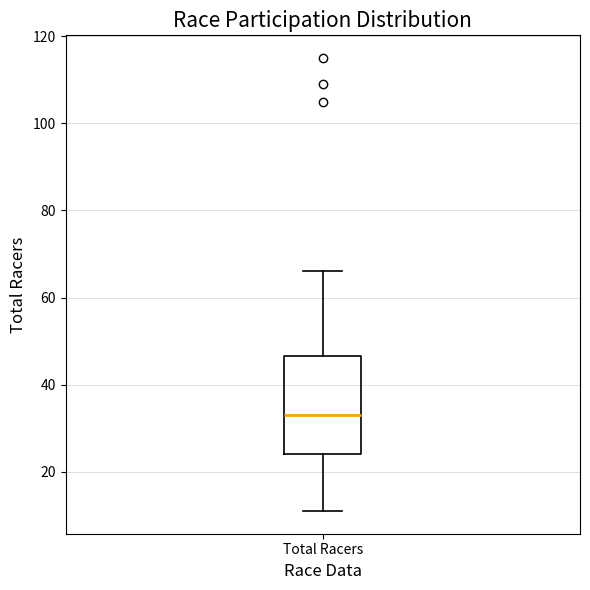

Where does the upper whisker of the box for Total Racers end on the y-axis? The values are not printed on the chart, so give them approximately, as read against the axis.

66